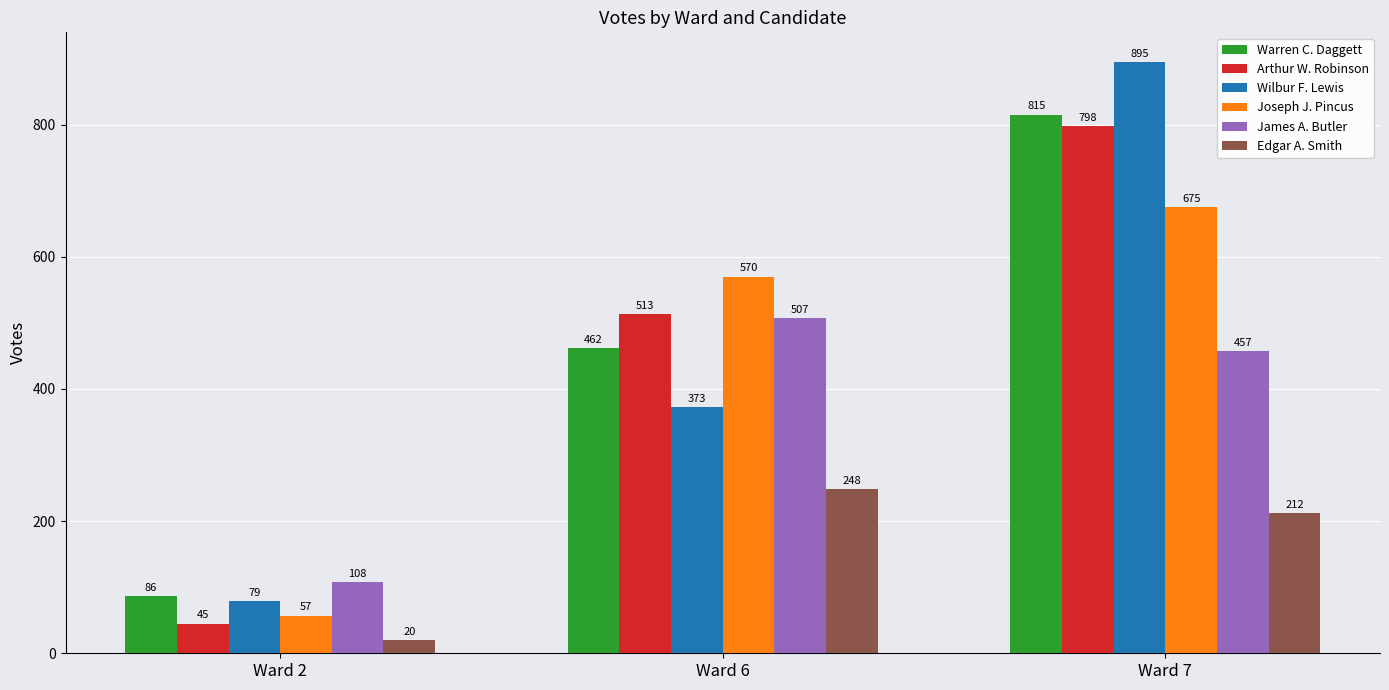

How many Wilbur F. Lewis values are between 79 and 895?

3